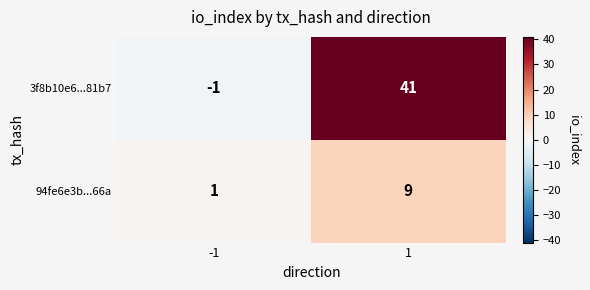

At how many categories does at least one series exceed 11?

1